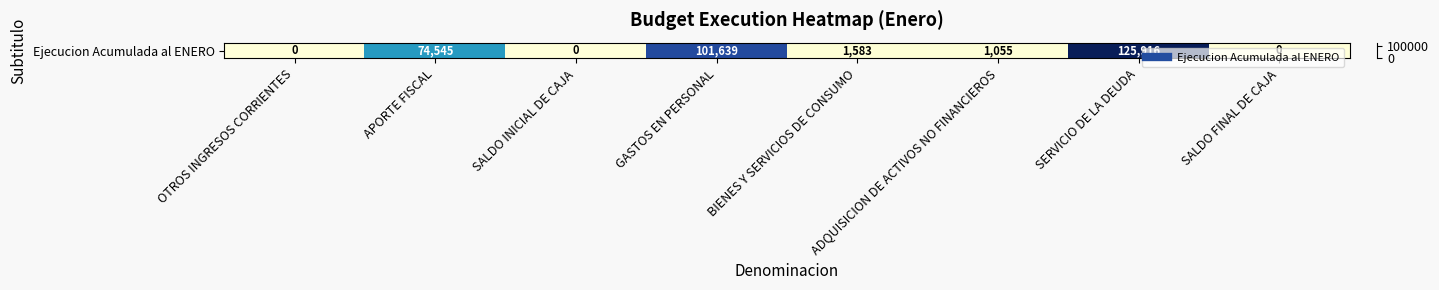

Between BIENES Y SERVICIOS DE CONSUMO and SALDO INICIAL DE CAJA, which is larger?

BIENES Y SERVICIOS DE CONSUMO